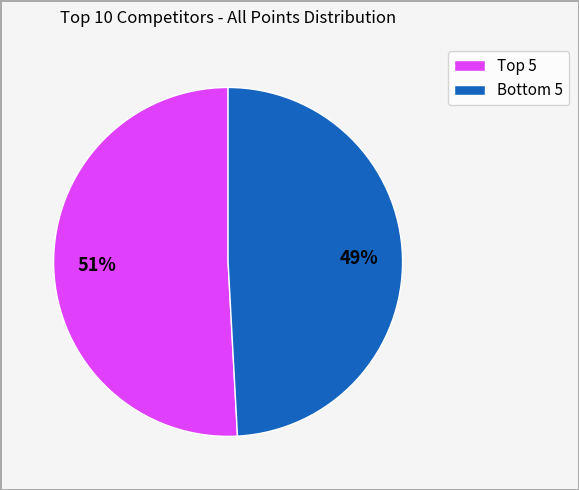

Count the number of slices in the pie.

2